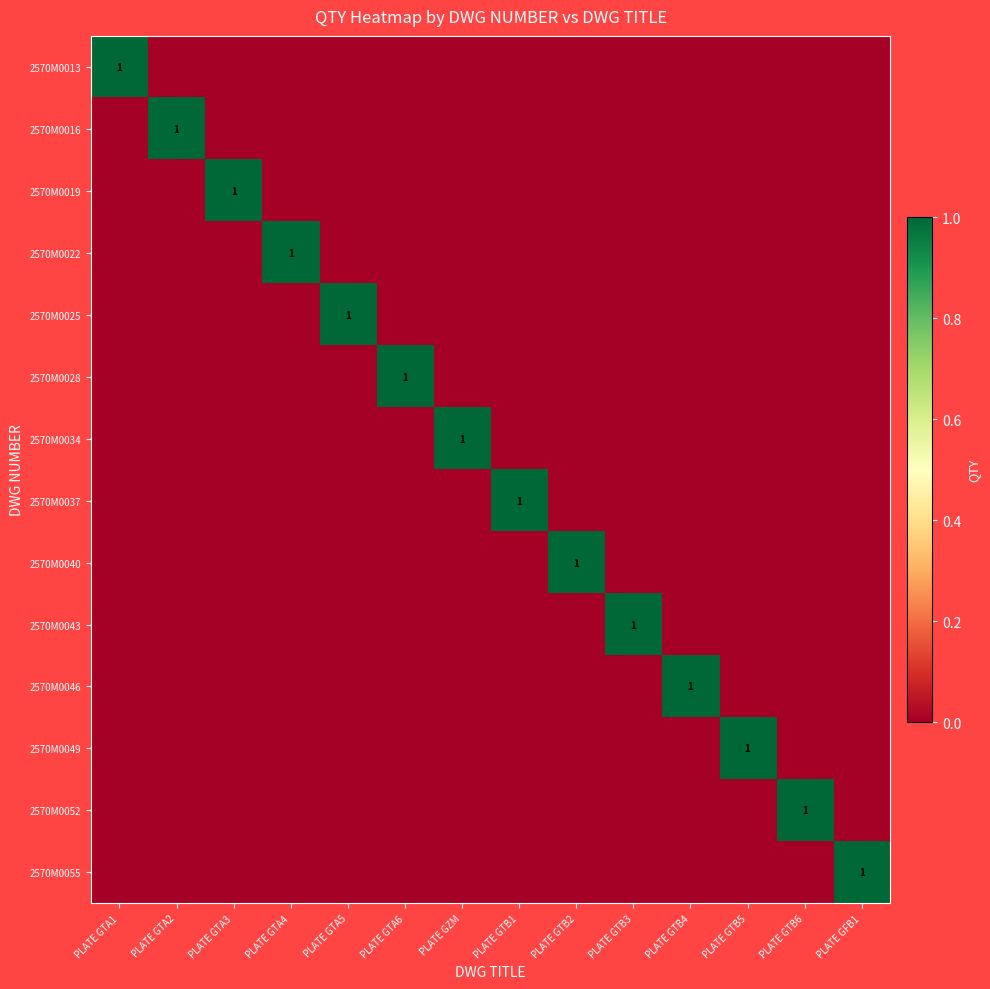

What is the difference between the highest and lowest values at PLATE GTB5?

1